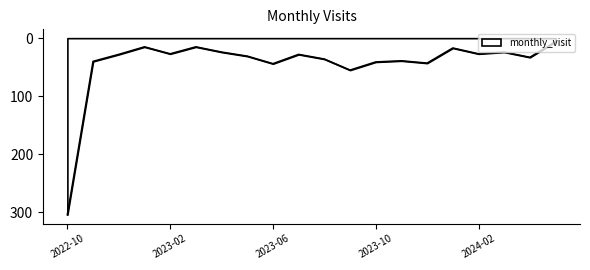

Does the chart display data point markers on the line(s)?

No